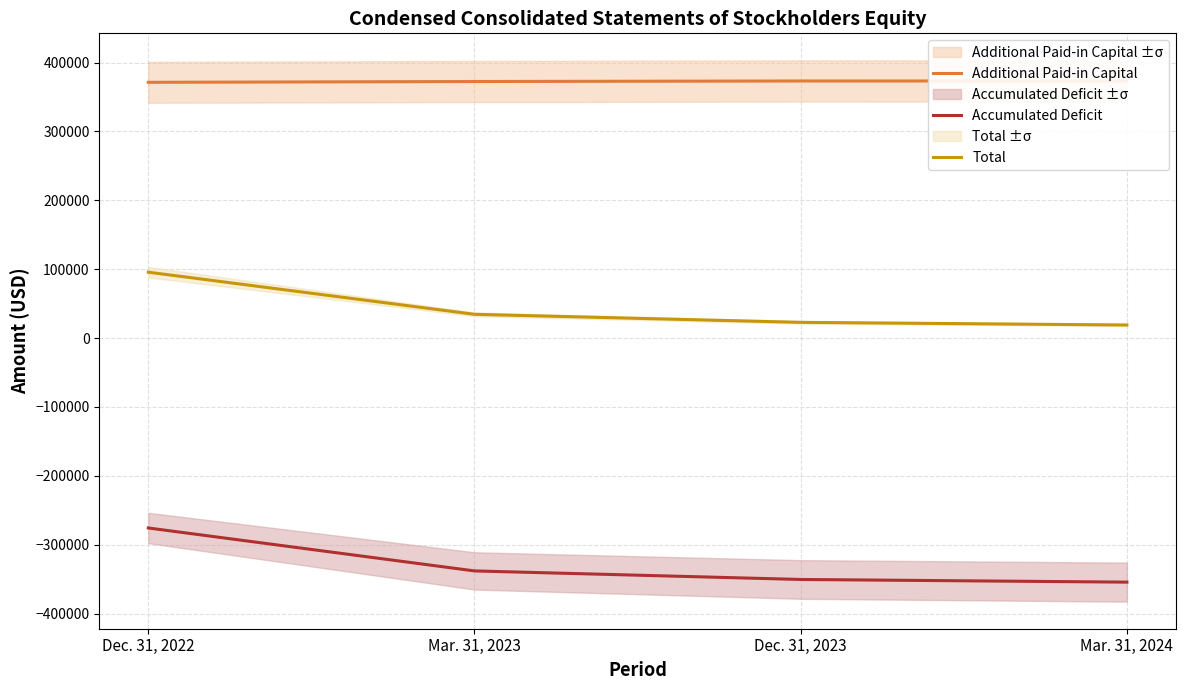

What is the label of the 1st point from the right?

Mar. 31, 2024